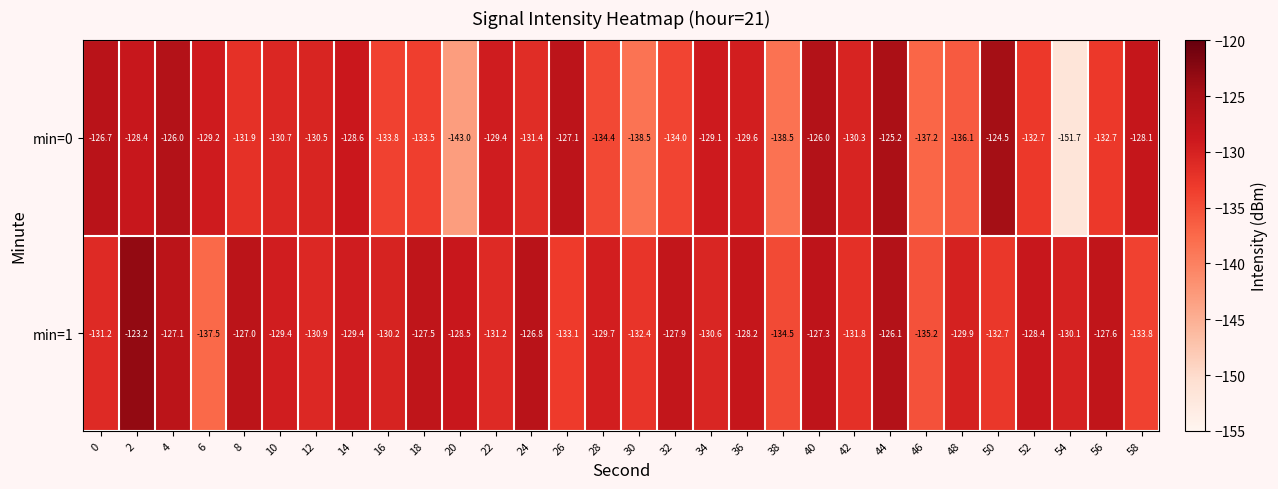

What is the sum of all min=0 values?

-3958.8